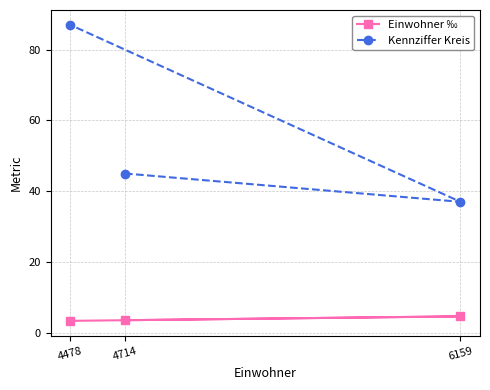

What is the value of the Kennziffer Kreis point at the 3rd from the left?

37.0